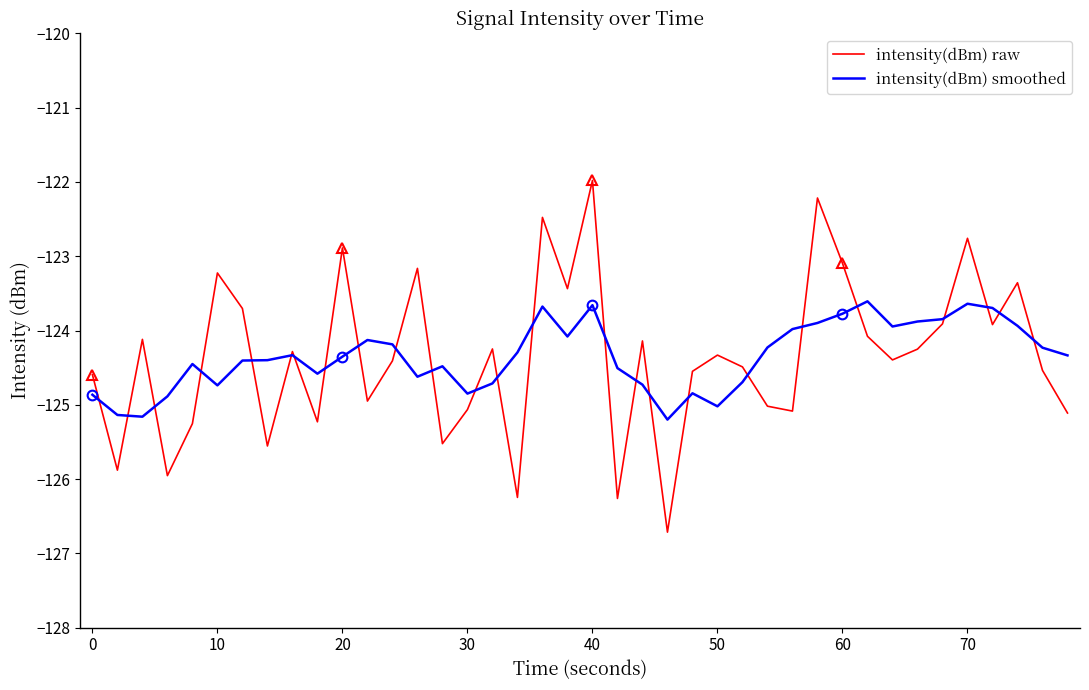

Which series has the widest spread of values?

intensity(dBm) raw